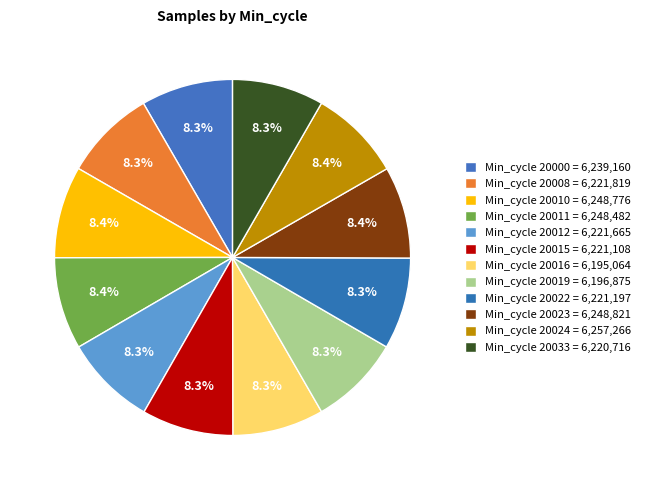

Rank the categories by value from lowest to highest.

20016, 20019, 20033, 20015, 20022, 20012, 20008, 20000, 20011, 20010, 20023, 20024